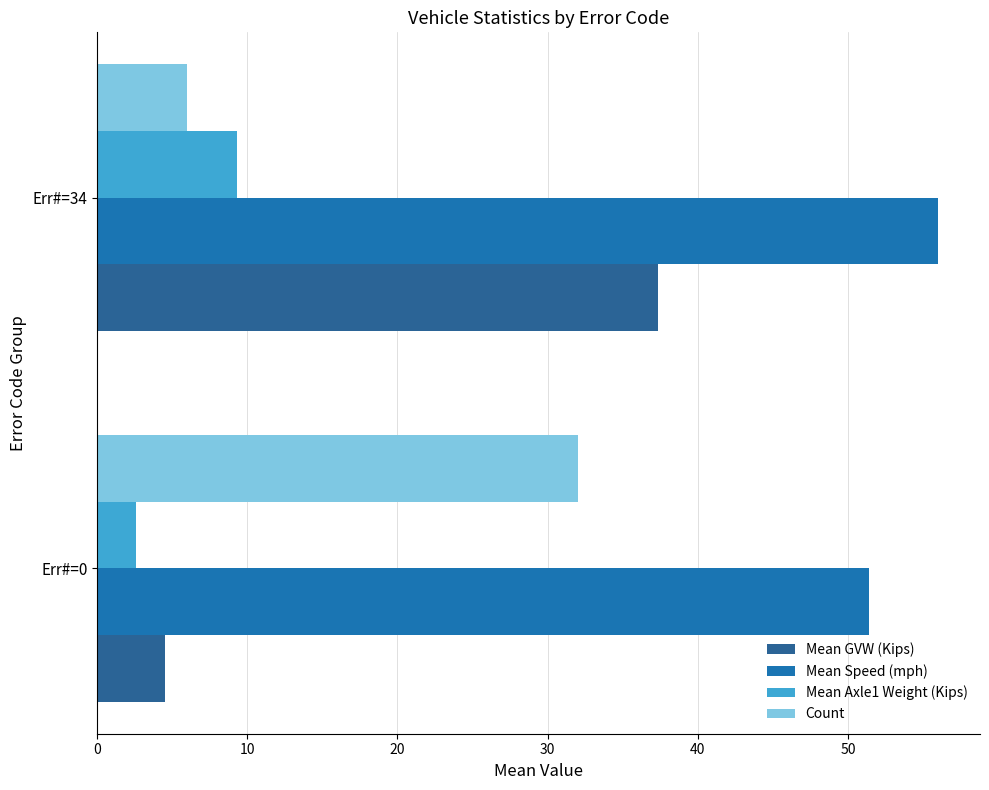

What are all the series names shown in the legend?

Mean GVW (Kips), Mean Speed (mph), Mean Axle1 Weight (Kips), Count